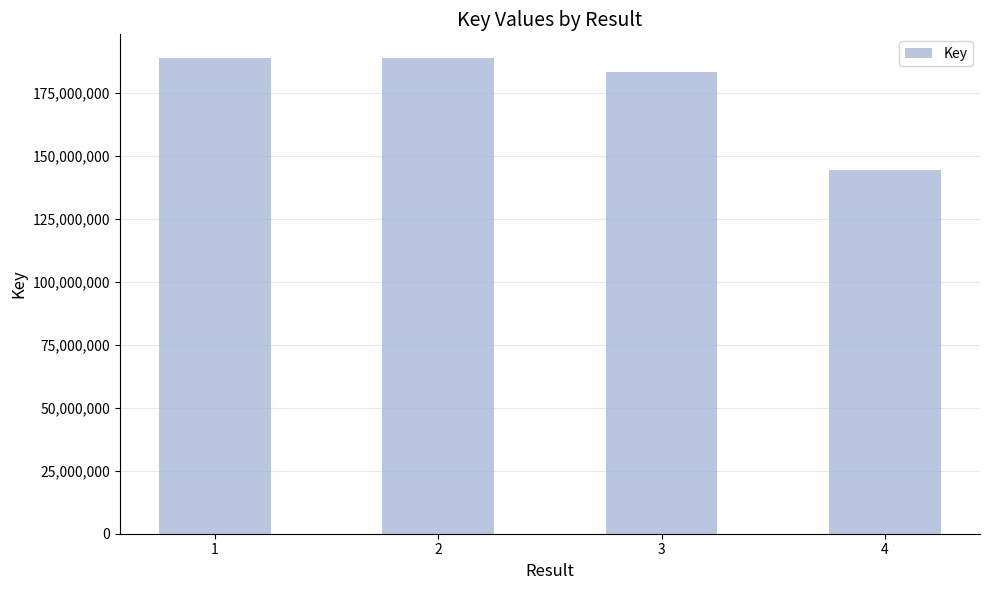

What is the approximate value at 2, to the nearest 100?

188678000